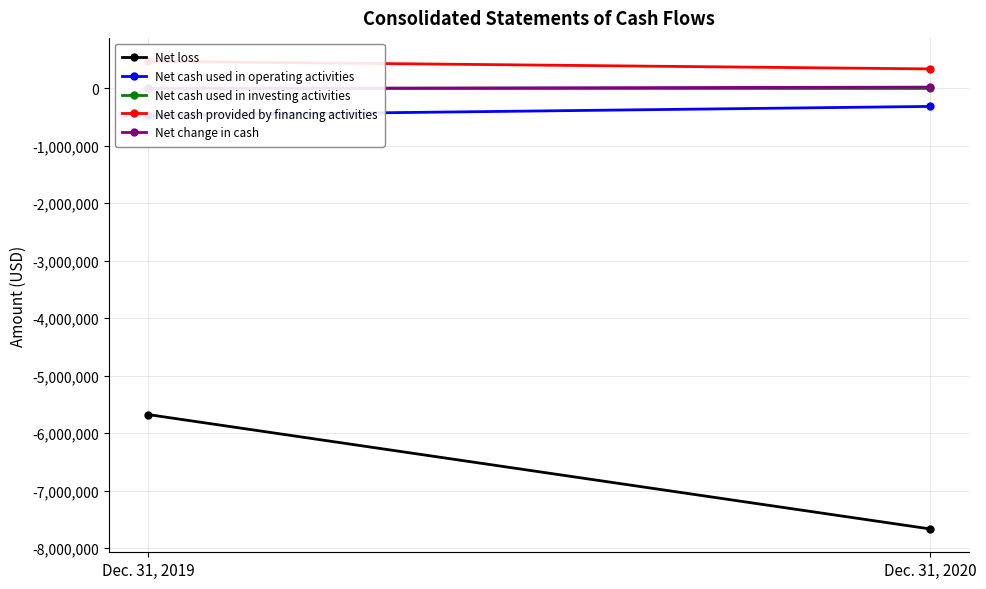

What are all the series names shown in the legend?

Net loss, Net cash used in operating activities, Net cash used in investing activities, Net cash provided by financing activities, Net change in cash